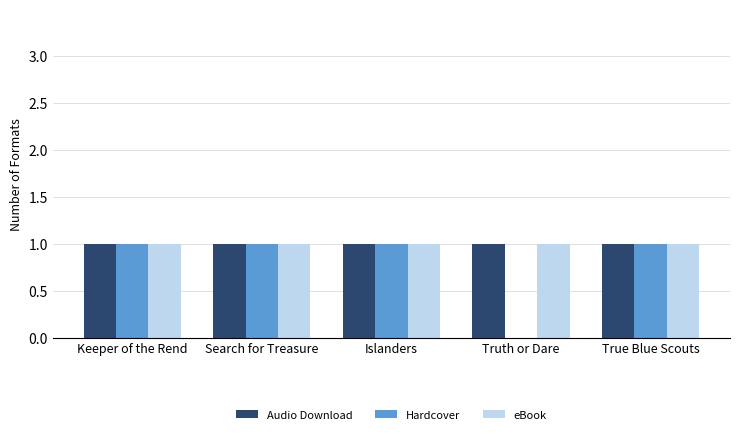

Are the bars horizontal?

No